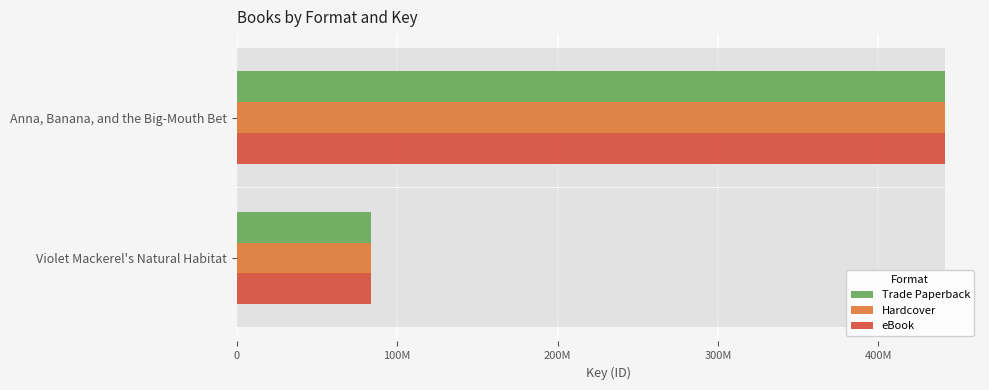

Reading right to left, extract all data points from this chart.

Trade Paperback: 83476133	441278851
Hardcover: 83476133	441278851
eBook: 83476133	441278851